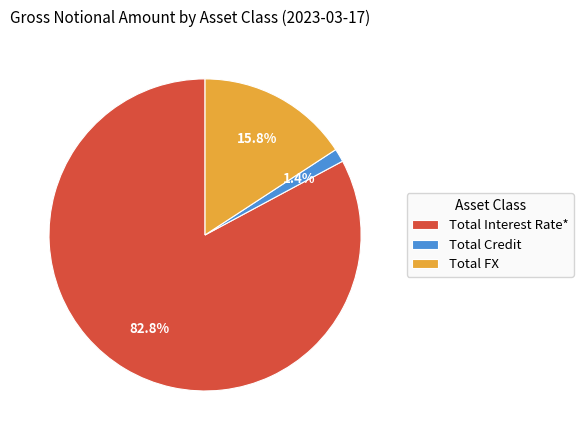

What portion of the pie excludes Total FX?

84.2%